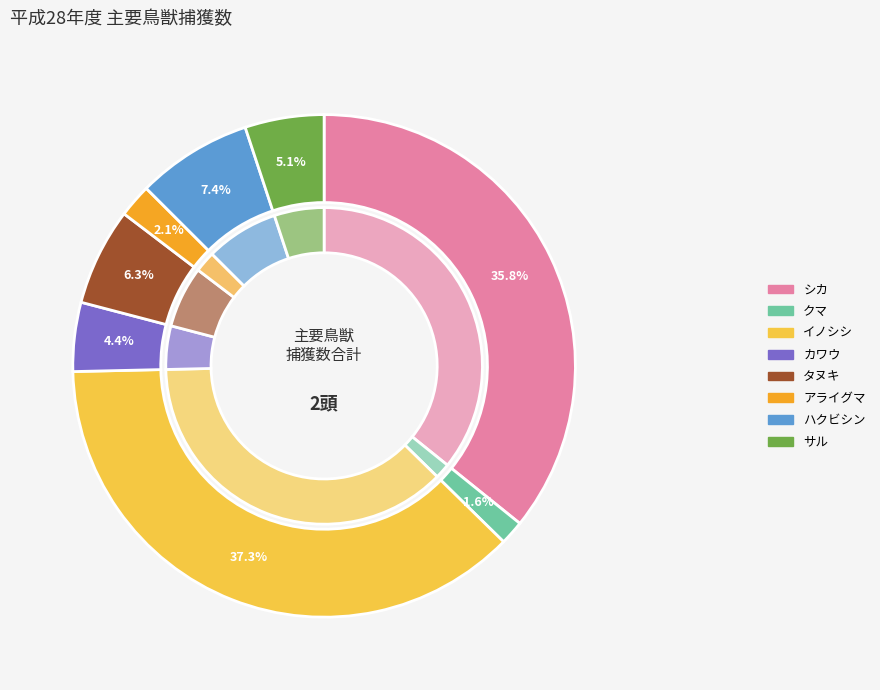

The アライグマ slice represents 1% of the pie. True or false?

False